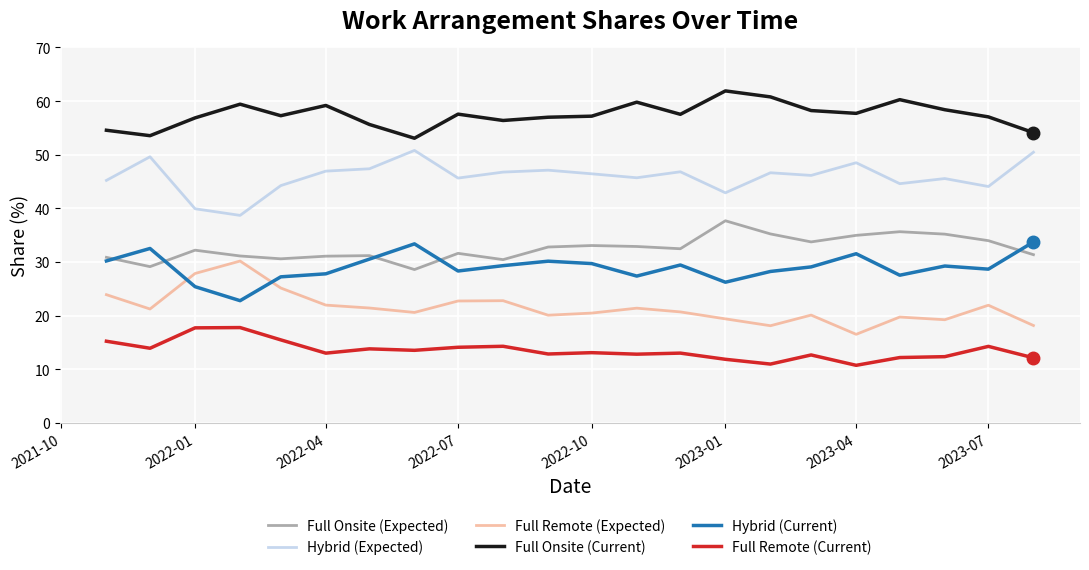

What is the smallest value displayed?

10.7